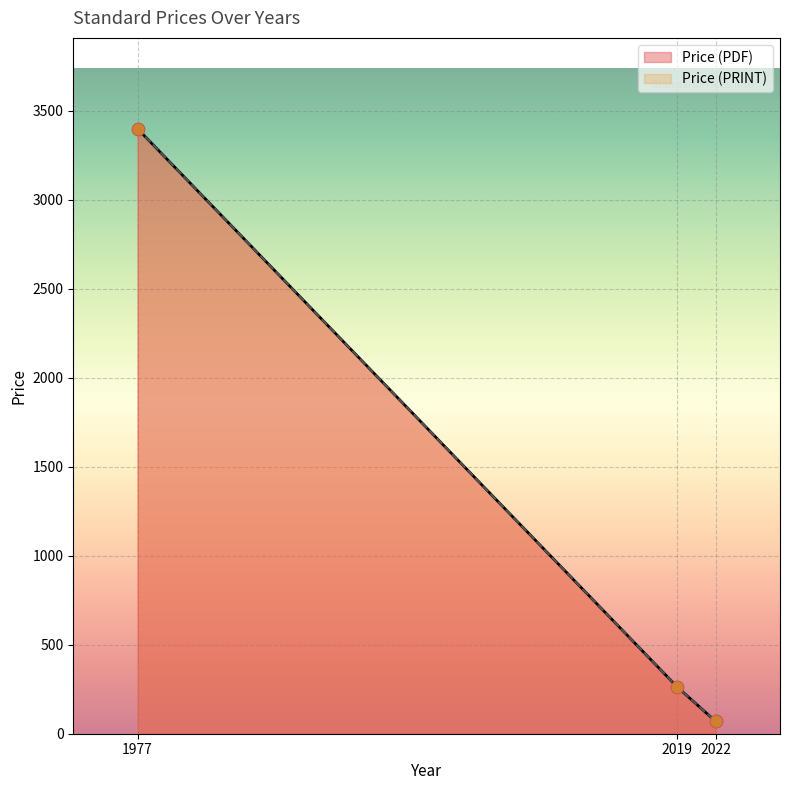

Which series has the widest spread of Y values?

Price (PDF)